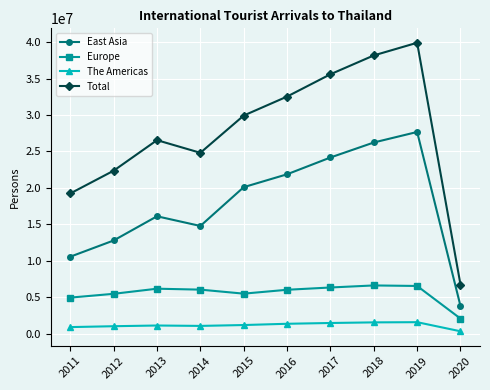

Is the value of The Americas at 2014 greater than the value of Europe at 2012?

No